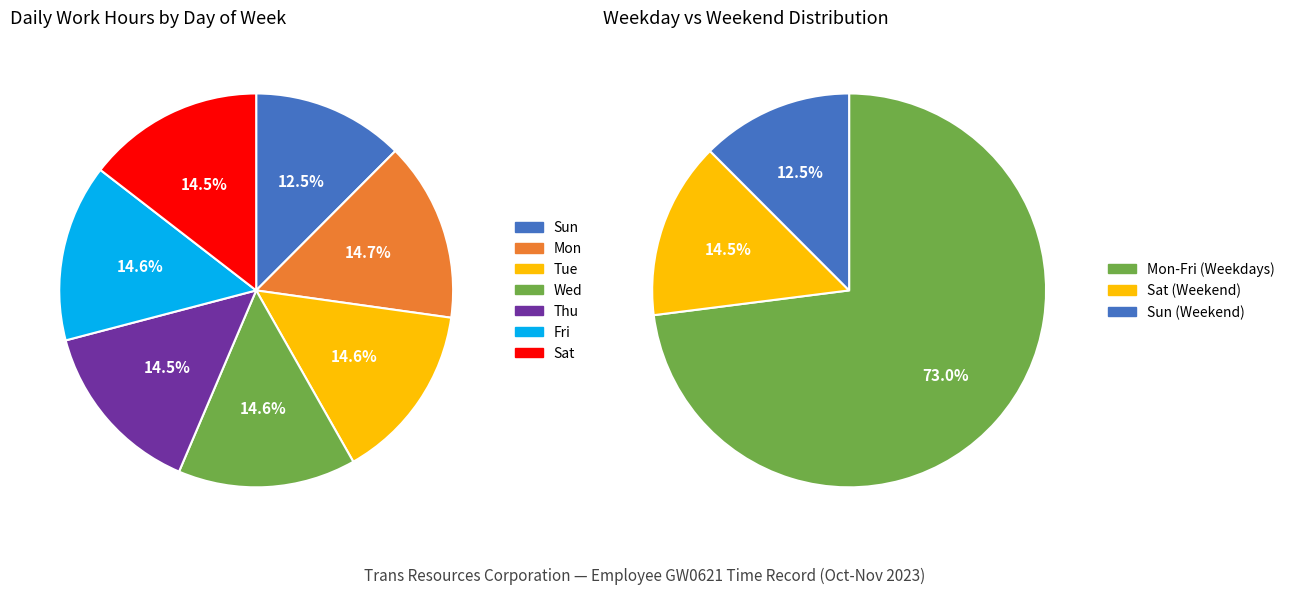

Is there any slice that represents more than half of the pie?

No